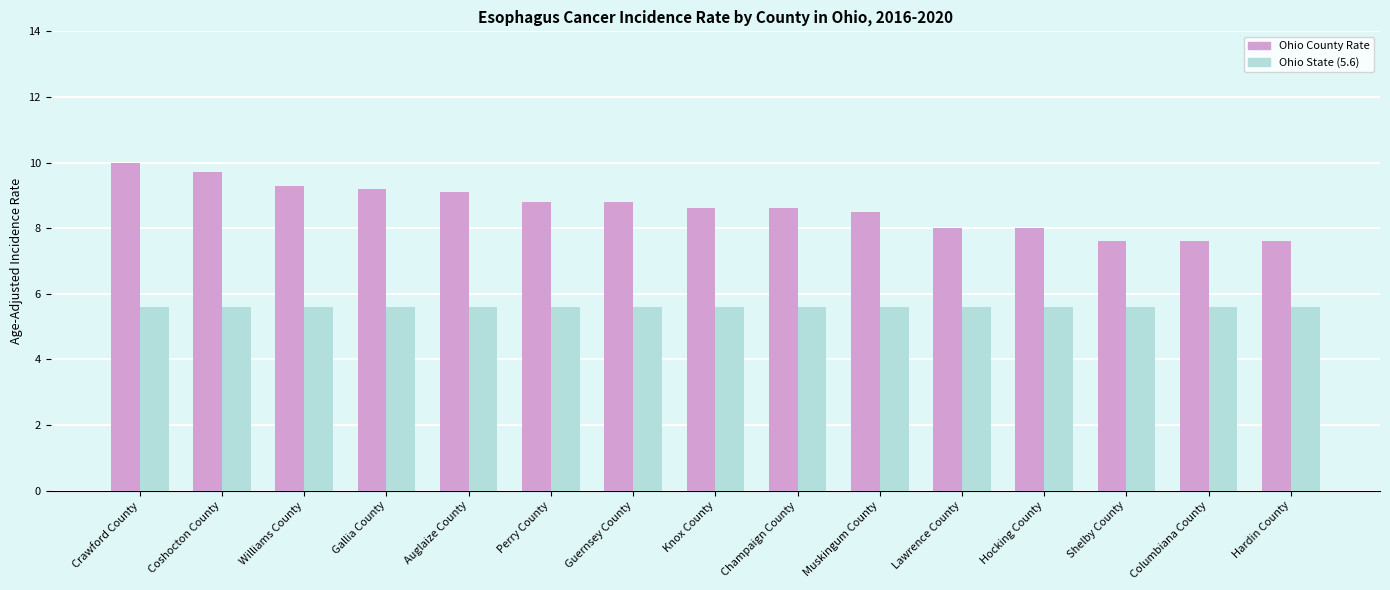

How many groups of bars are there?

15